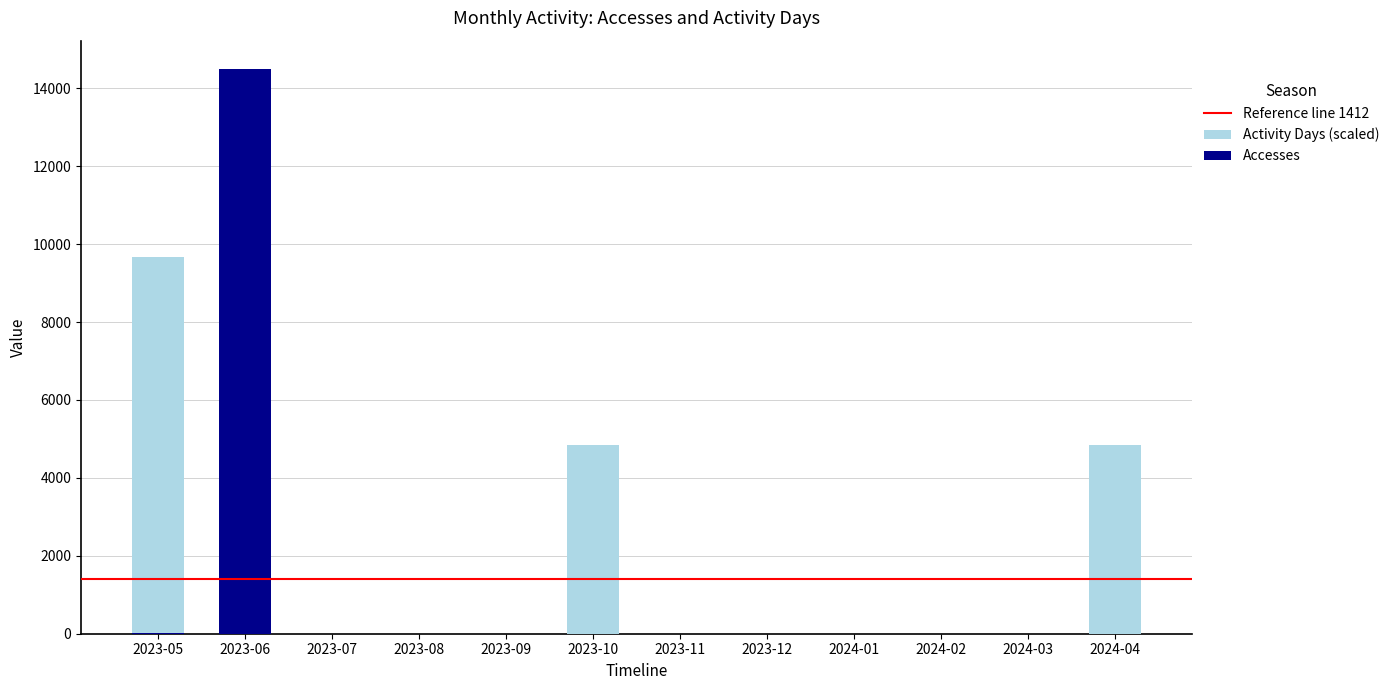

Reading left to right, list all the values displayed in this chart.

Accesses: 2023-05=18.0	2023-06=14497.0	2023-07=0.0	2023-08=0.0	2023-09=0.0	2023-10=2.0	2023-11=0.0	2023-12=0.0	2024-01=0.0	2024-02=0.0	2024-03=0.0	2024-04=2.0
Activity Days: 2023-05=9664.7	2023-06=14497.0	2023-07=0.0	2023-08=0.0	2023-09=0.0	2023-10=4832.3	2023-11=0.0	2023-12=0.0	2024-01=0.0	2024-02=0.0	2024-03=0.0	2024-04=4832.3